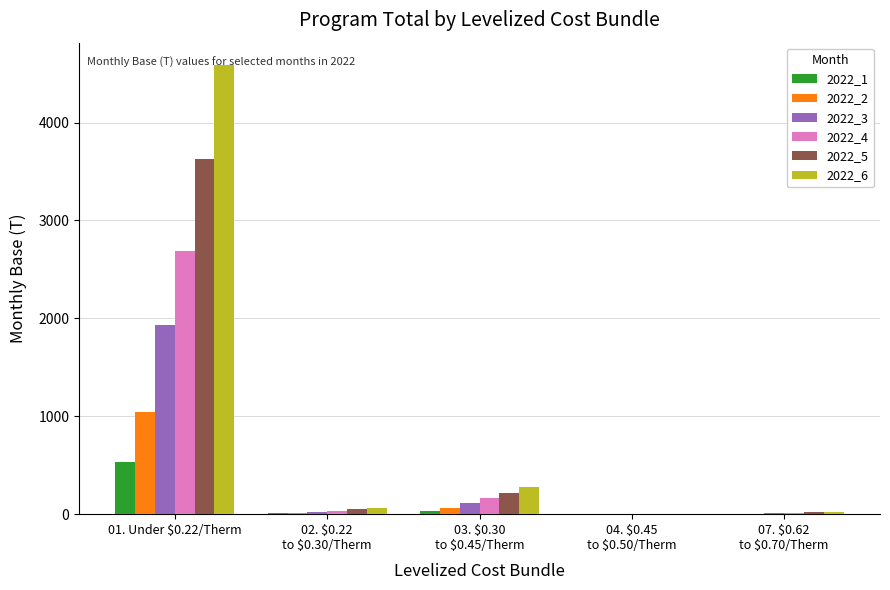

Is the value of 2022_1 at 01. Under $0.22/Therm greater than the value of 2022_6 at 01. Under $0.22/Therm?

No